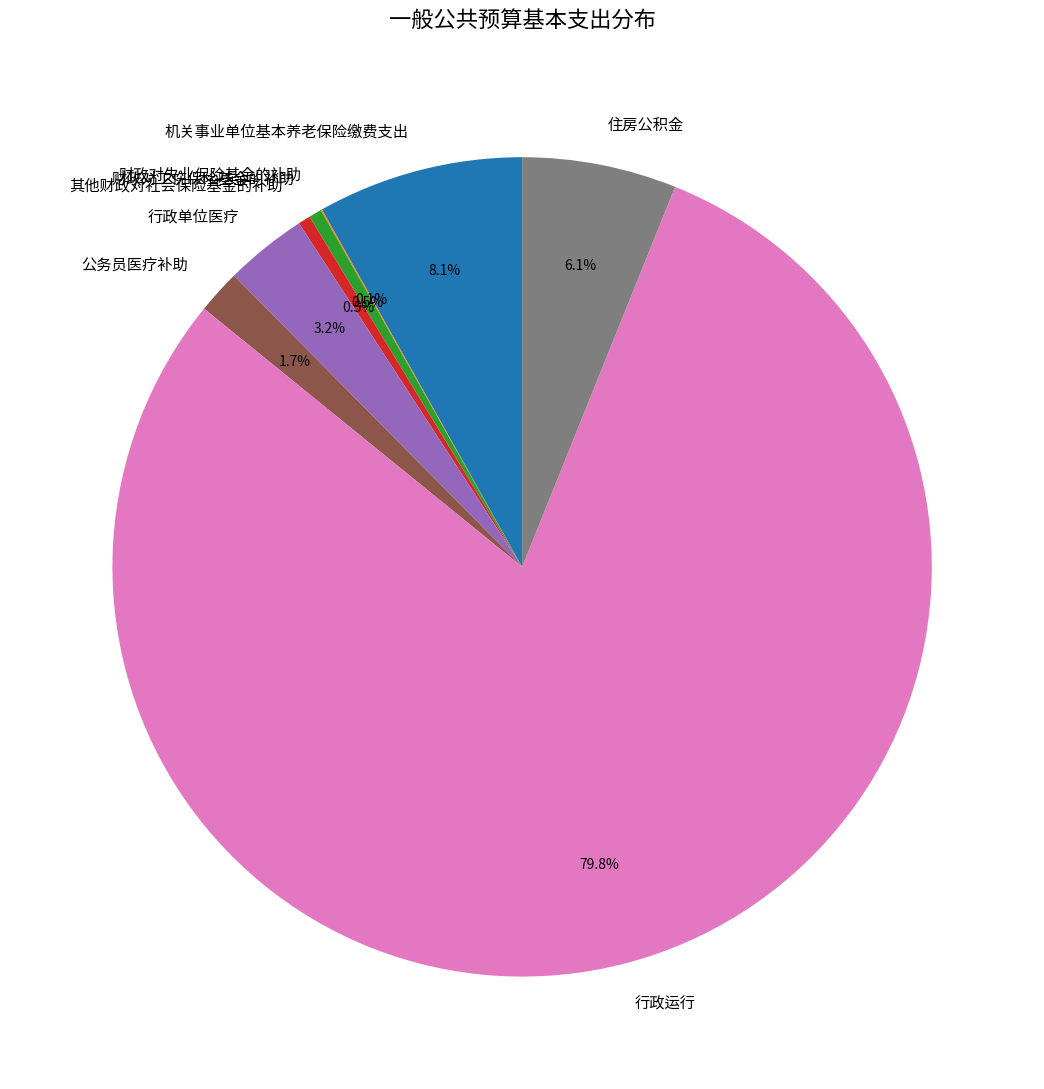

How much of the chart is everything except 行政单位医疗?

96.8%